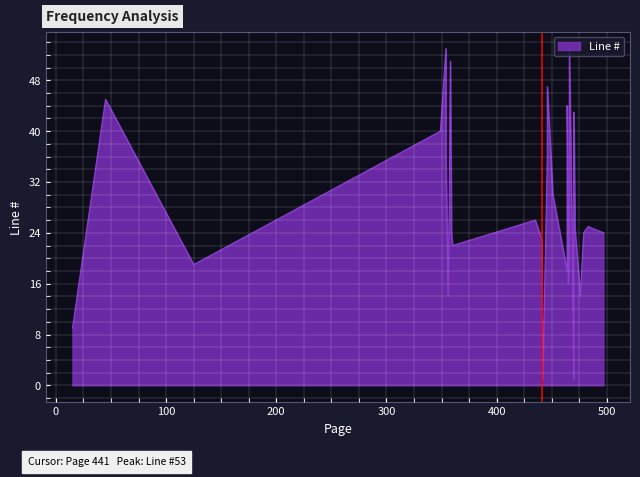

What is the sum of all values?

1032